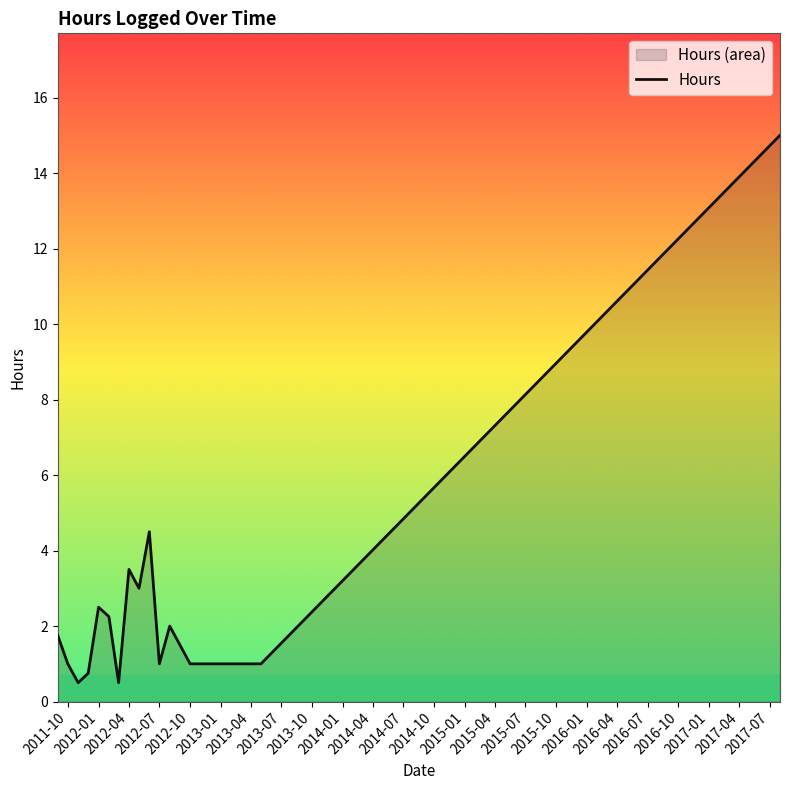

The chart shows a value of 0.1 at 2012-01-10. True or false?

False